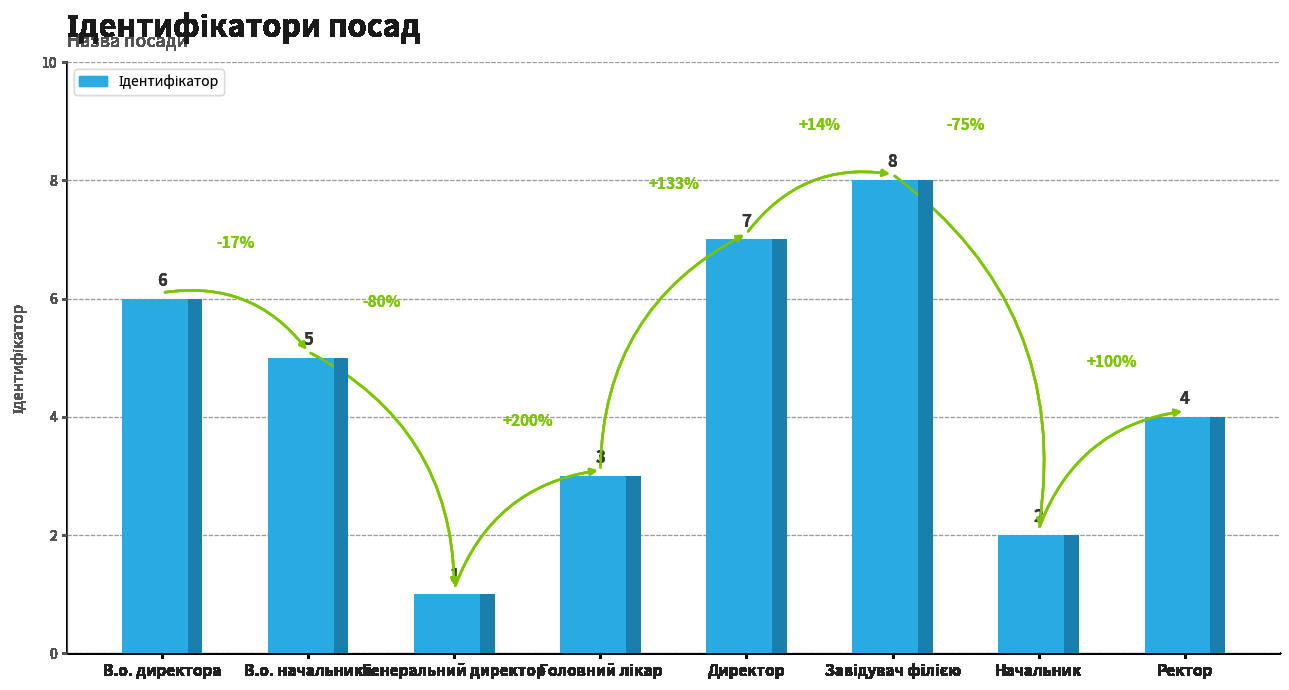

The value at Начальник is 3. True or false?

False